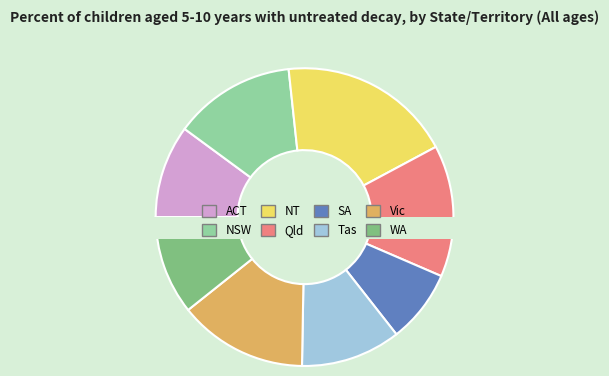

How many slices are in this pie chart?

8